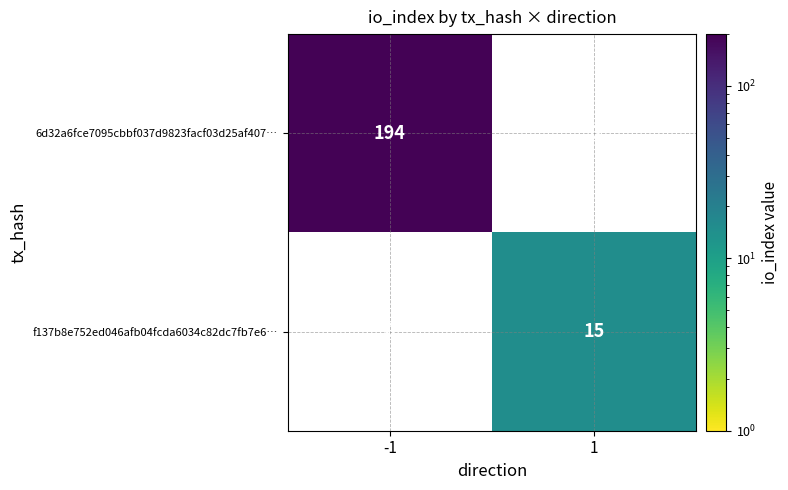

The value of 6d32a6fce7095cbbf037d9823facf03d25af407… at -1 is 194. True or false?

True